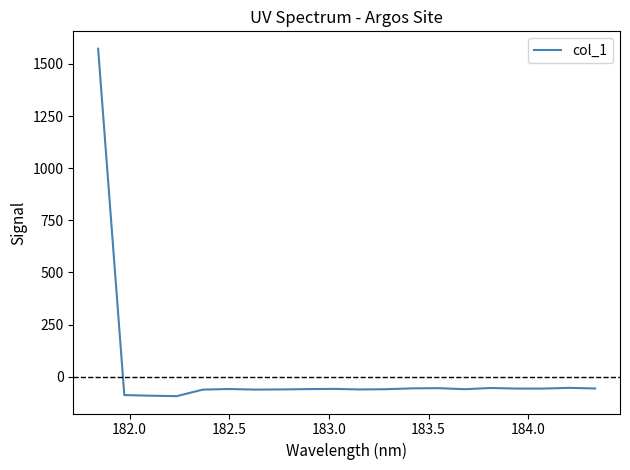

What is the greatest value displayed?

1572.8